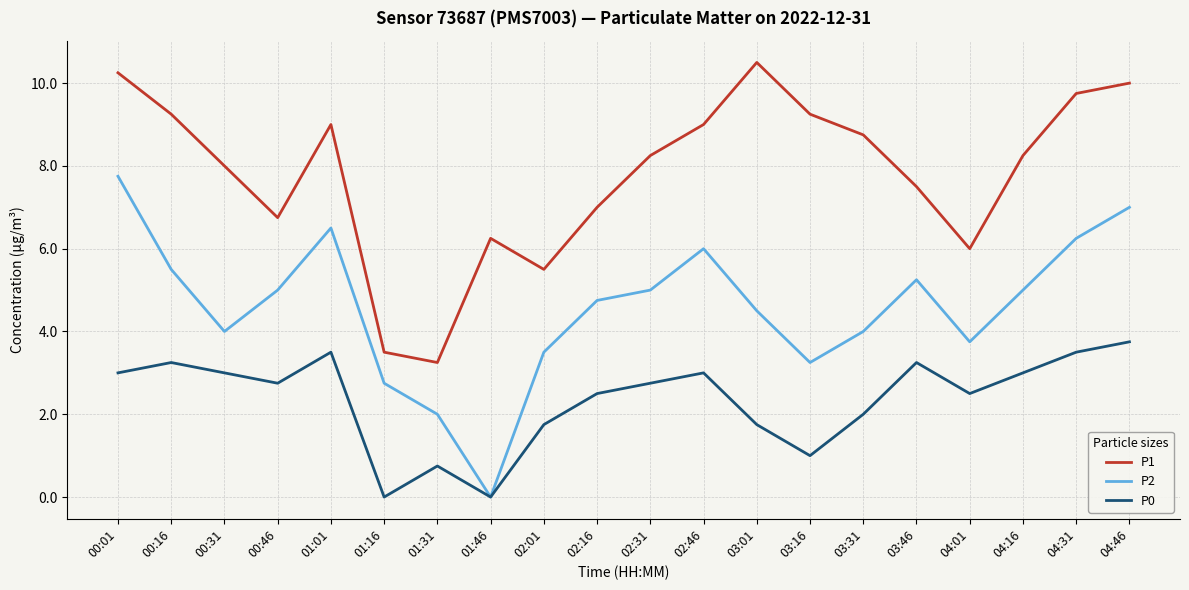

At which label does P1 reach its minimum?

01:31